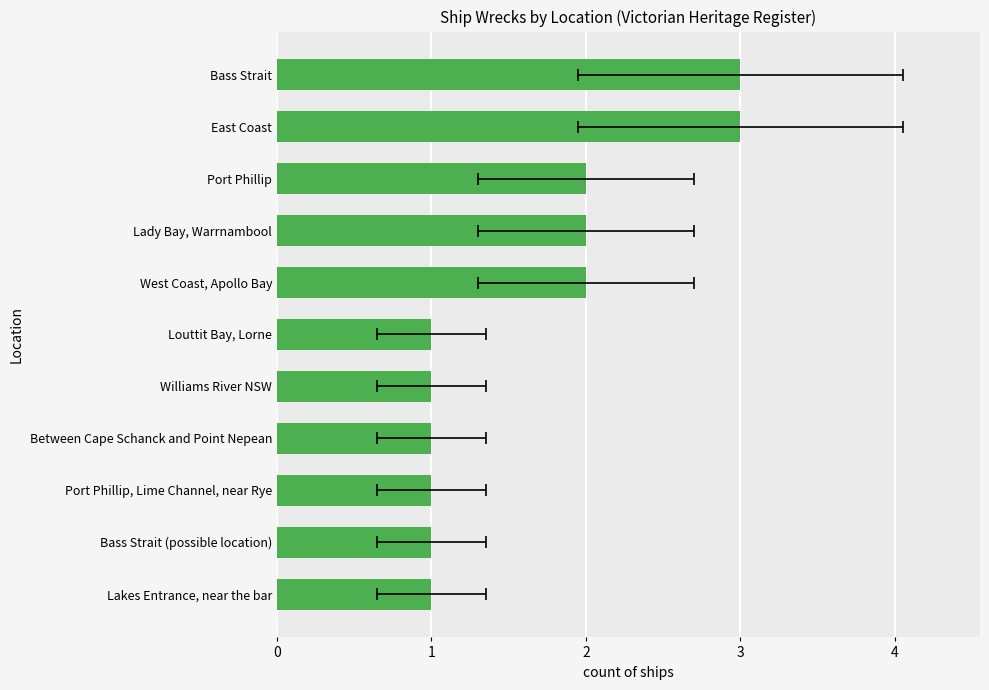

What is the value of the 10th bar from the left?

3